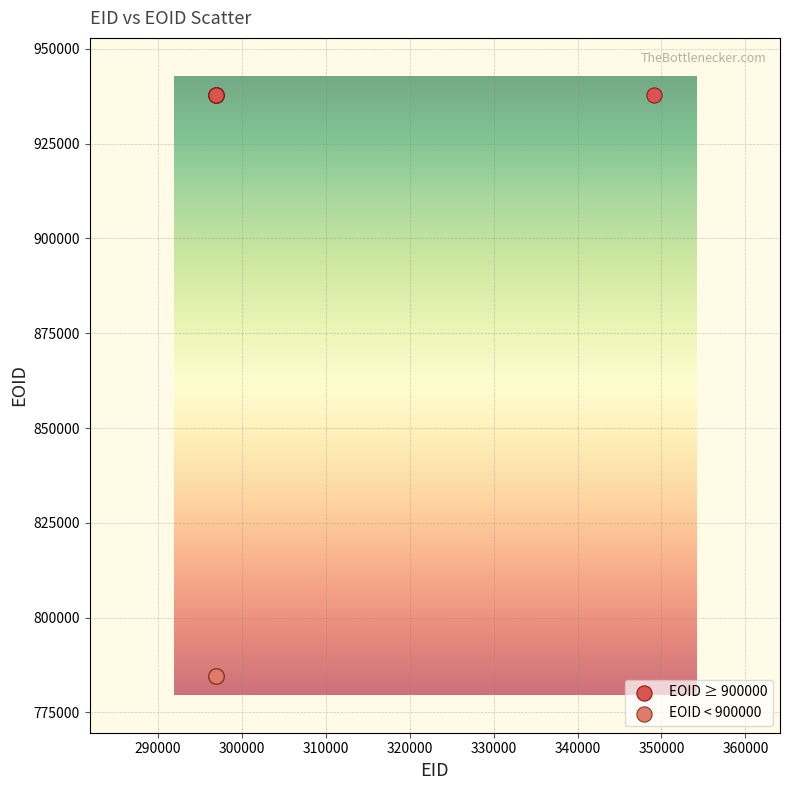

Which series contains the highest Y value?

EOID ≥ 900000